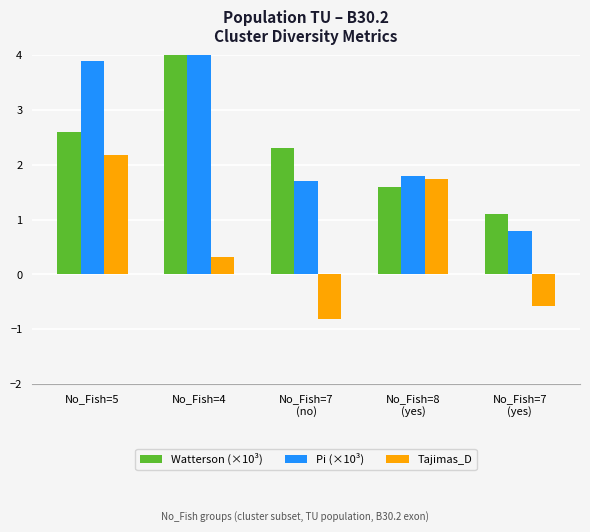

At which category is the sum across all series the highest?

No_Fish=4